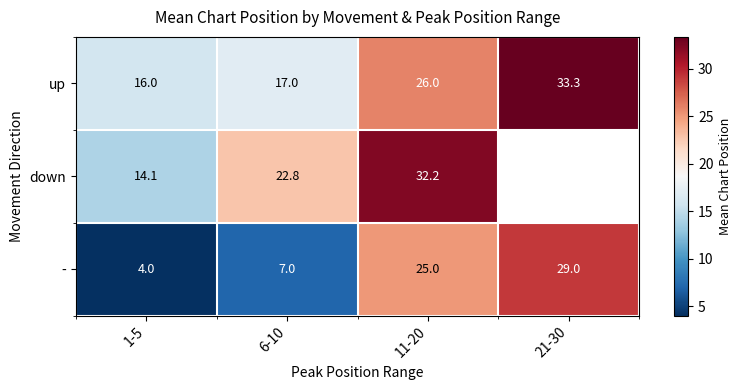

What is the total value across all series at 1-5?

34.1